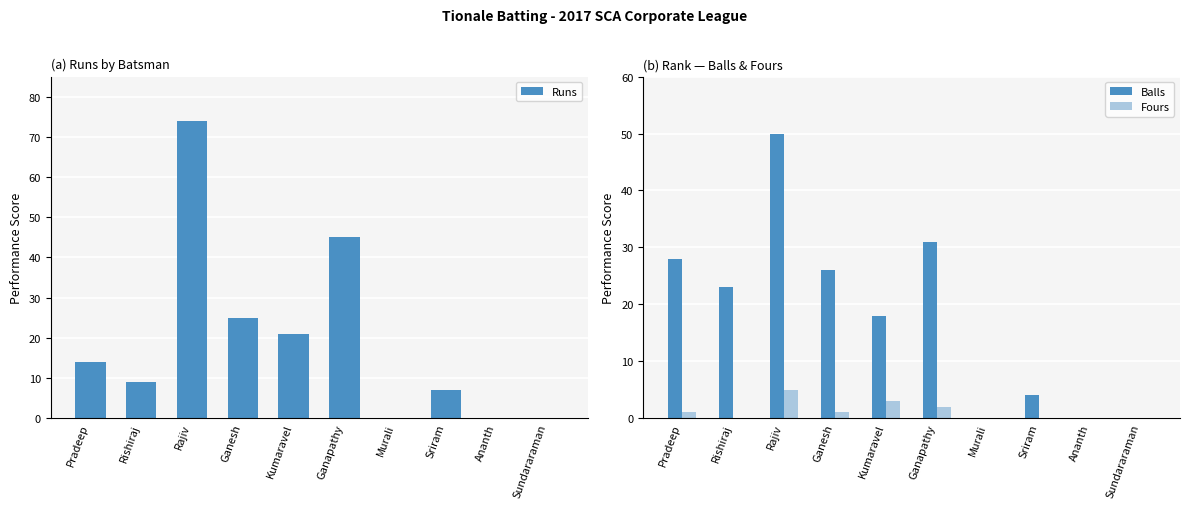

What is the sum of all Runs values?

195